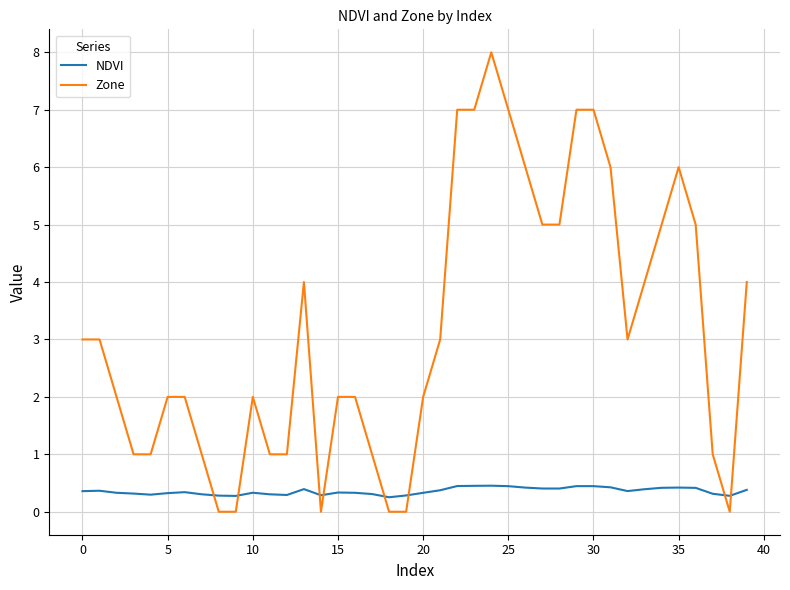

True or false: Zone and NDVI cross at least once.

True